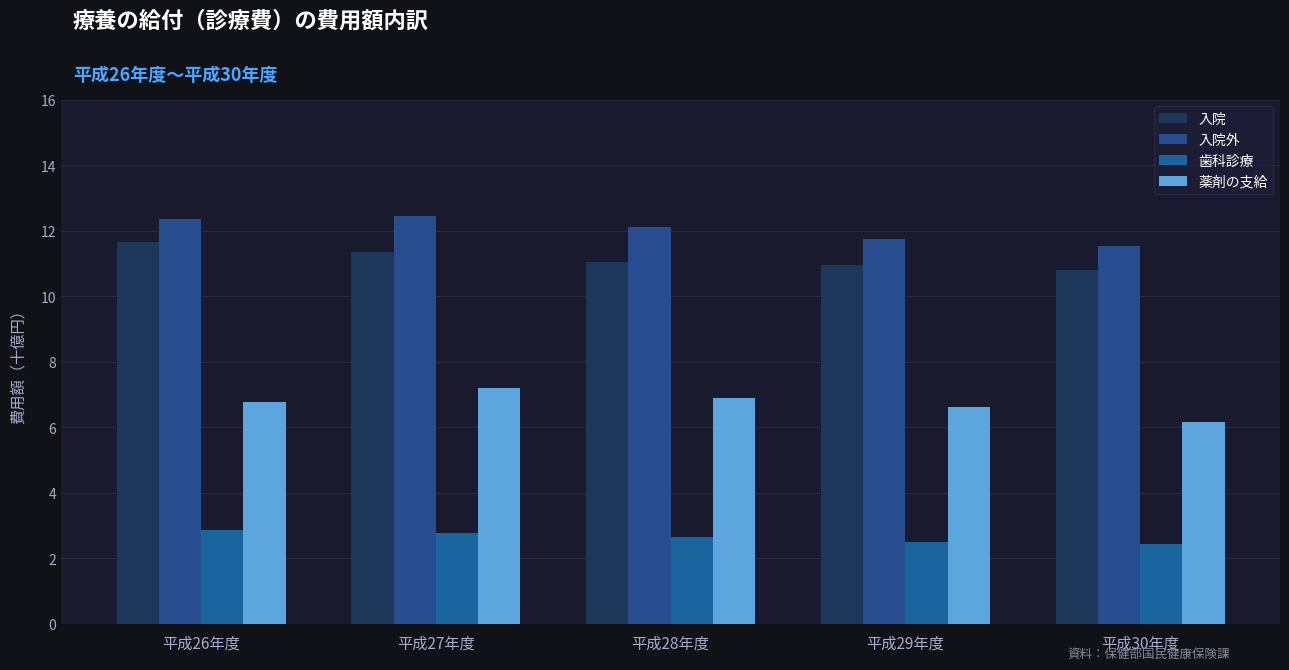

Reading right to left, what are all the values shown in this chart?

入院: 10.8	11.0	11.0	11.3	11.6
入院外: 11.5	11.7	12.1	12.4	12.4
歯科診療: 2.4	2.5	2.7	2.8	2.9
薬剤の支給: 6.1	6.6	6.9	7.2	6.8